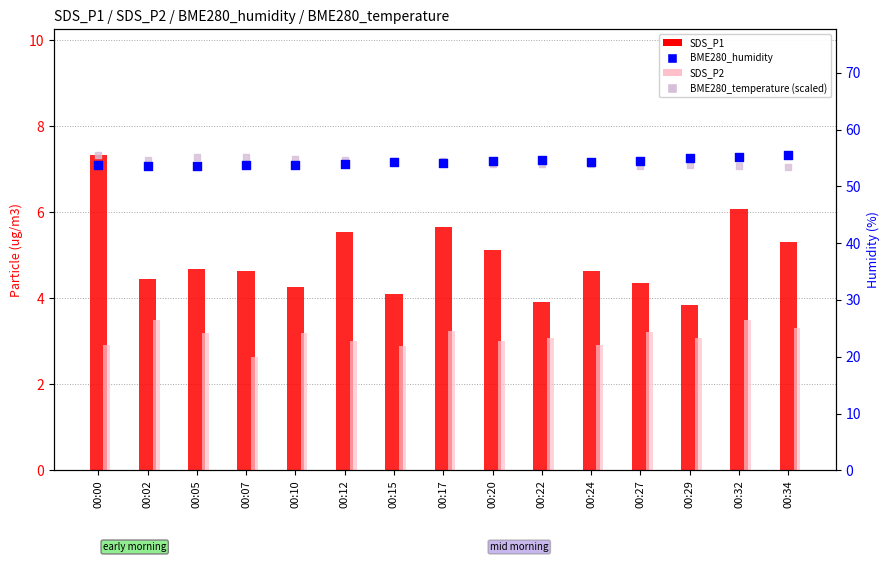

What is the total value across all series at 00:02?

116.2